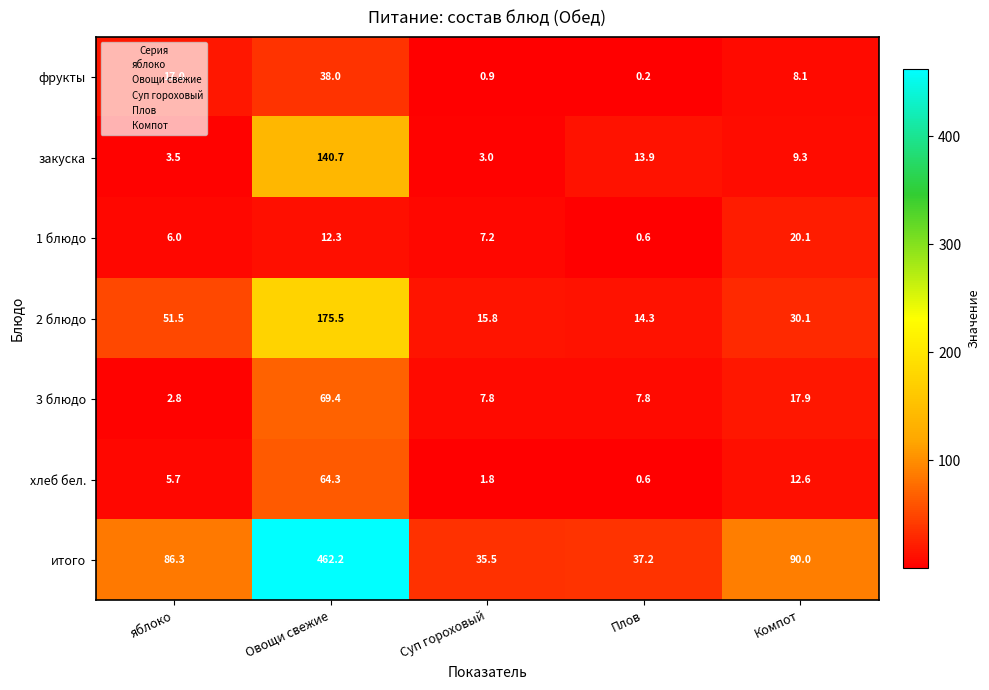

Which series changed the most between Плов and Компот?

итого